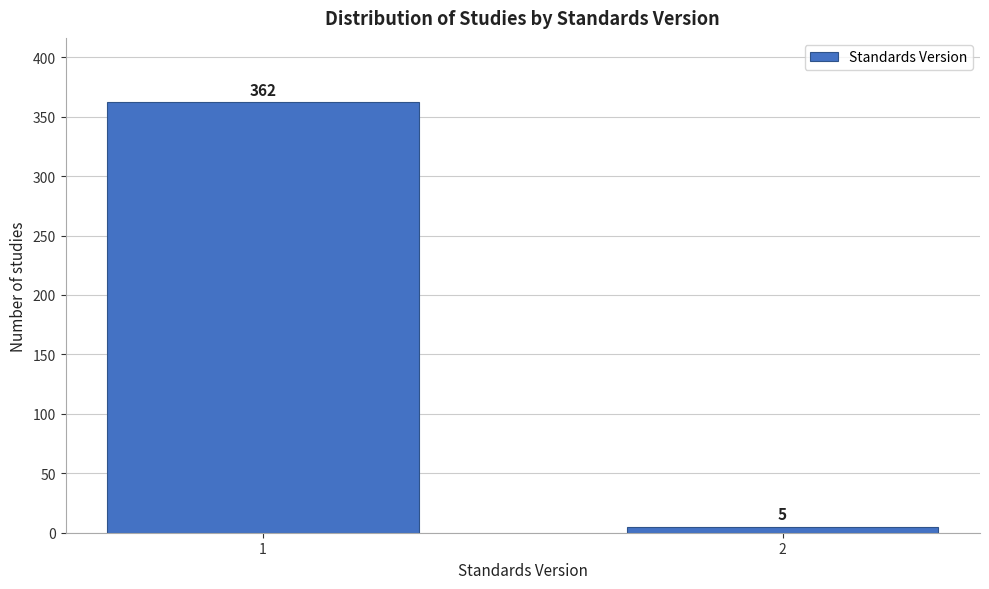

Reading left to right, what are all the values shown in this chart?

362	5